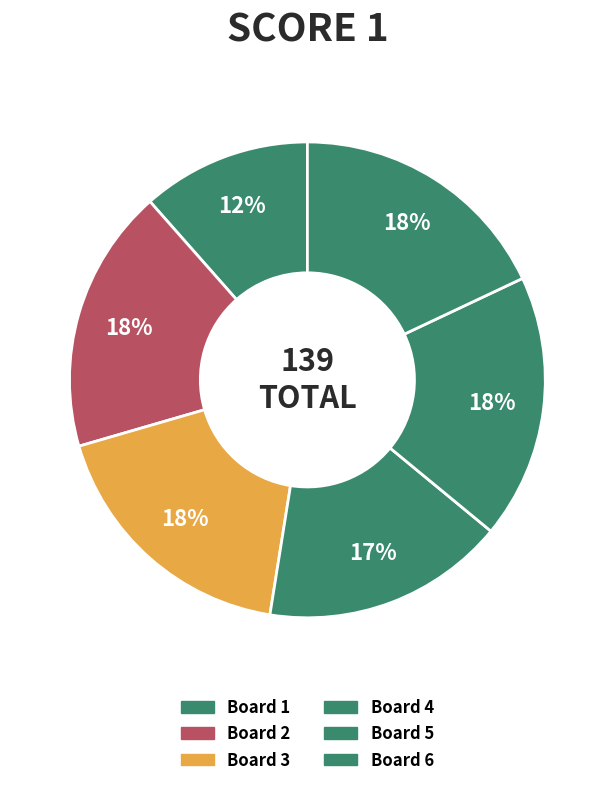

What is the smallest slice in the pie chart?

1